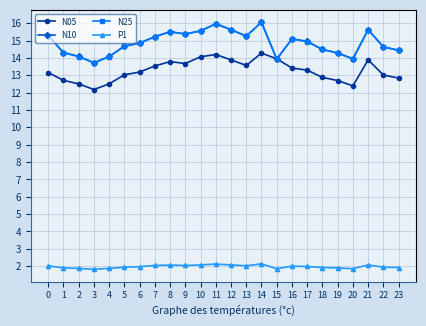

At which category does N10 reach its first local peak?

8